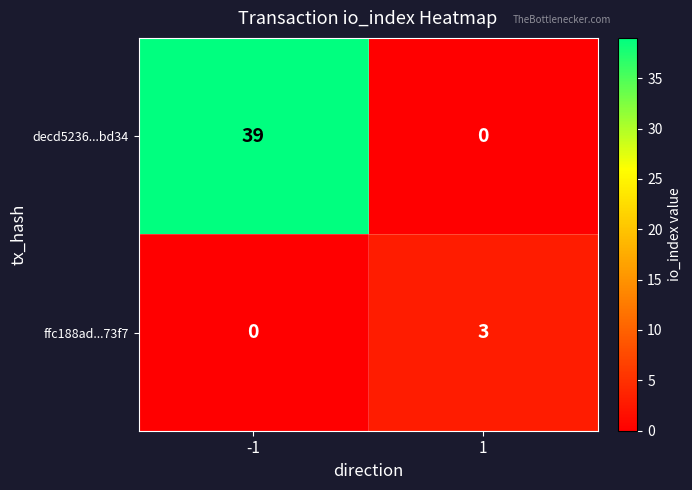

Rank the series at 1 from lowest to highest value.

decd5236...bd34, ffc188ad...73f7